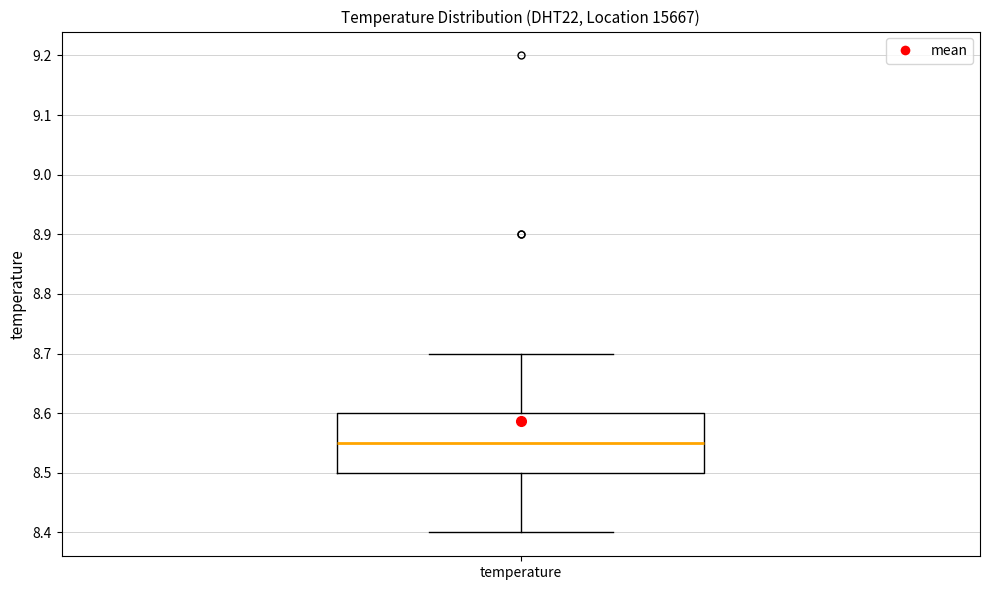

Transcribe this box plot: give where the median line is, the range the box spans, and where the two whiskers end, as read against the y-axis. The values are not printed on the chart, so give them approximately, as read against the axis.

median 8.55, box 8.50 to 8.60, whiskers 8.40 to 8.70